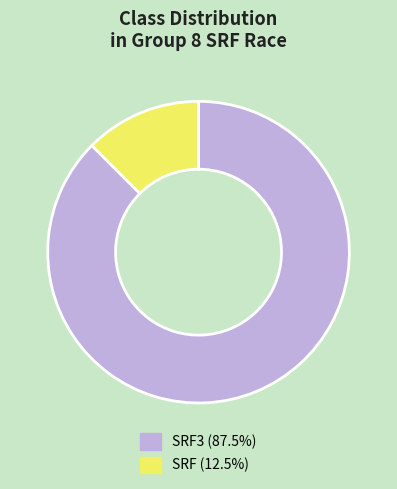

Approximately how many times larger is the value at SRF3 (87.5%) compared to SRF (12.5%)?

7.0